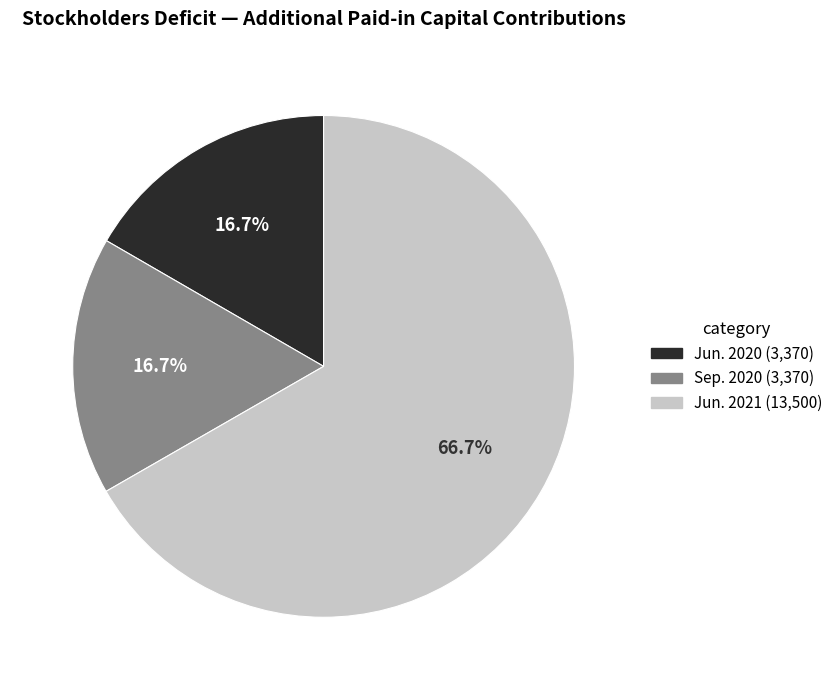

How much of the chart is everything except Jun. 2020 (3,370)?

83.3%